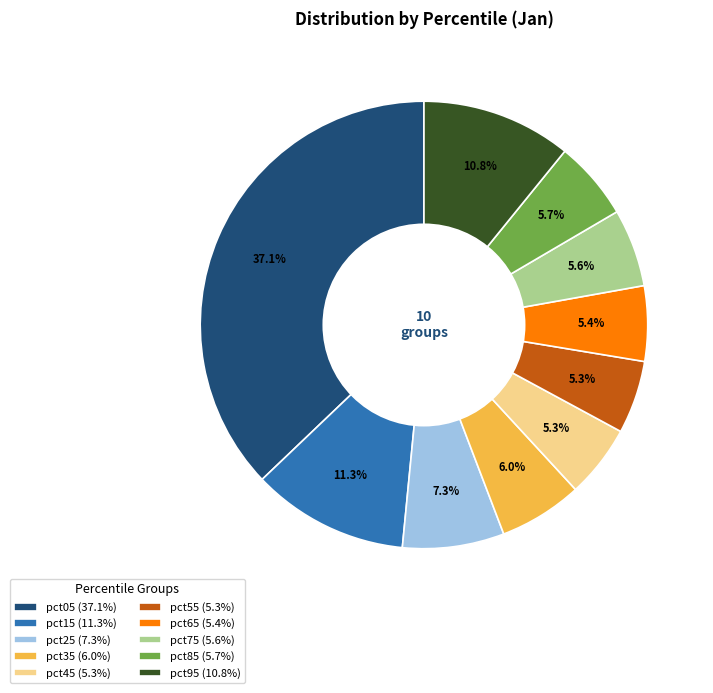

To the nearest percent, what is the difference between the largest and smallest slice percentages?

32%